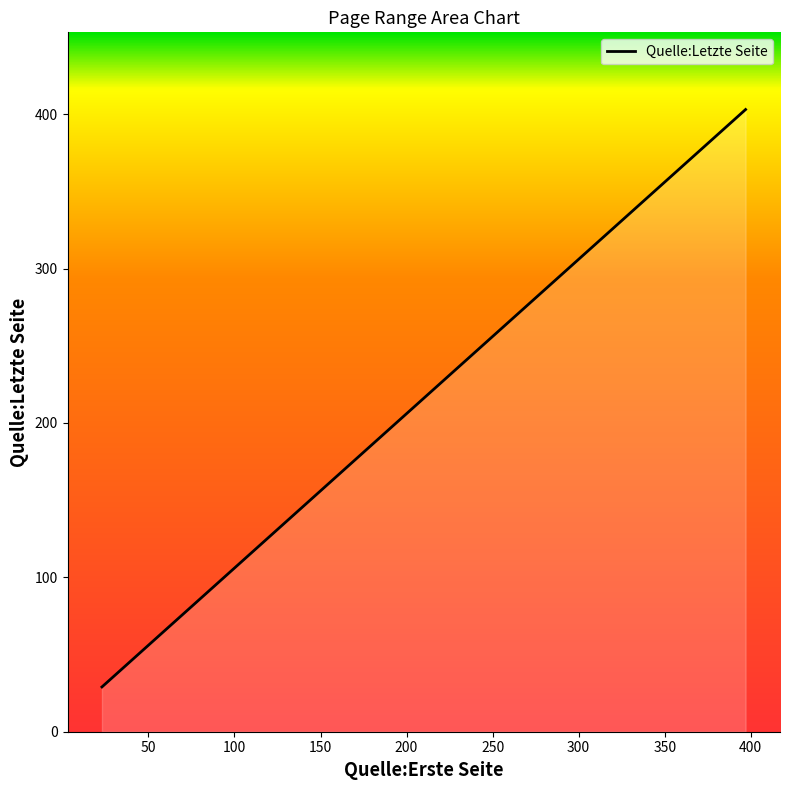

Reading left to right, extract all data points from this chart.

397=403	256=262	23=29